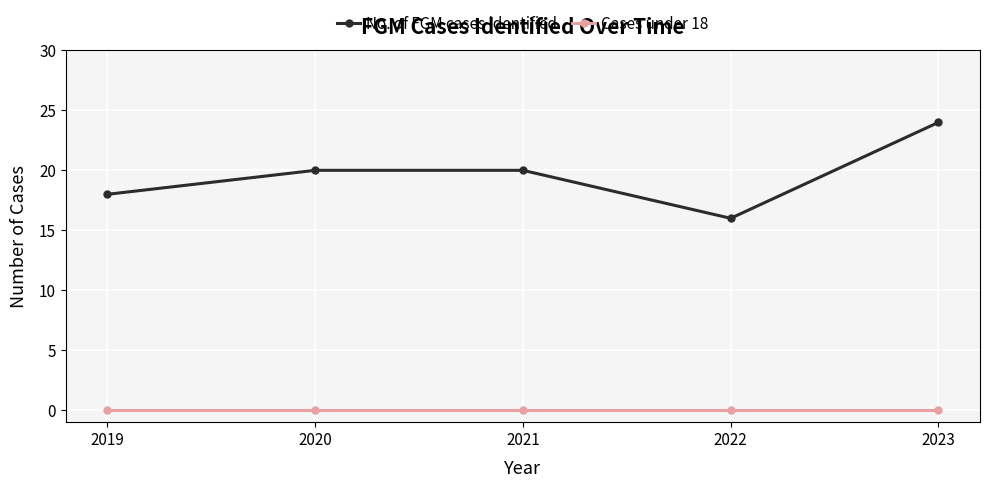

True or false: Cases under 18 and No. of FGM cases identified cross at least once.

False